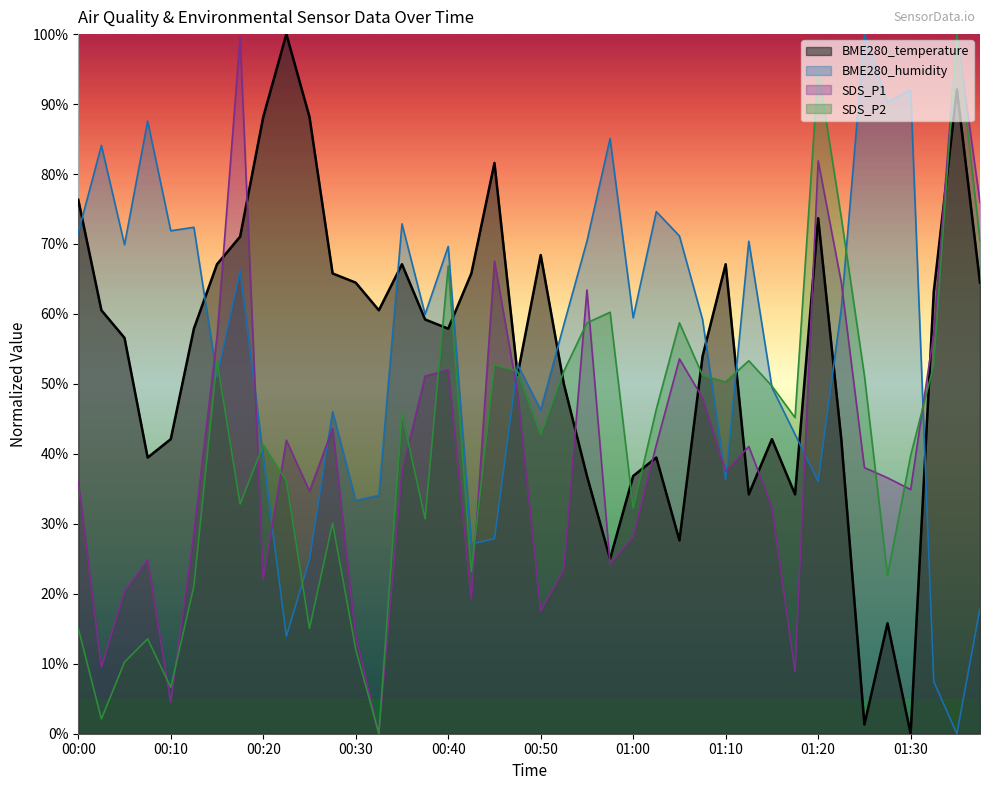

What is the difference between the maximum and minimum values in the SDS_P2 series?

100.0